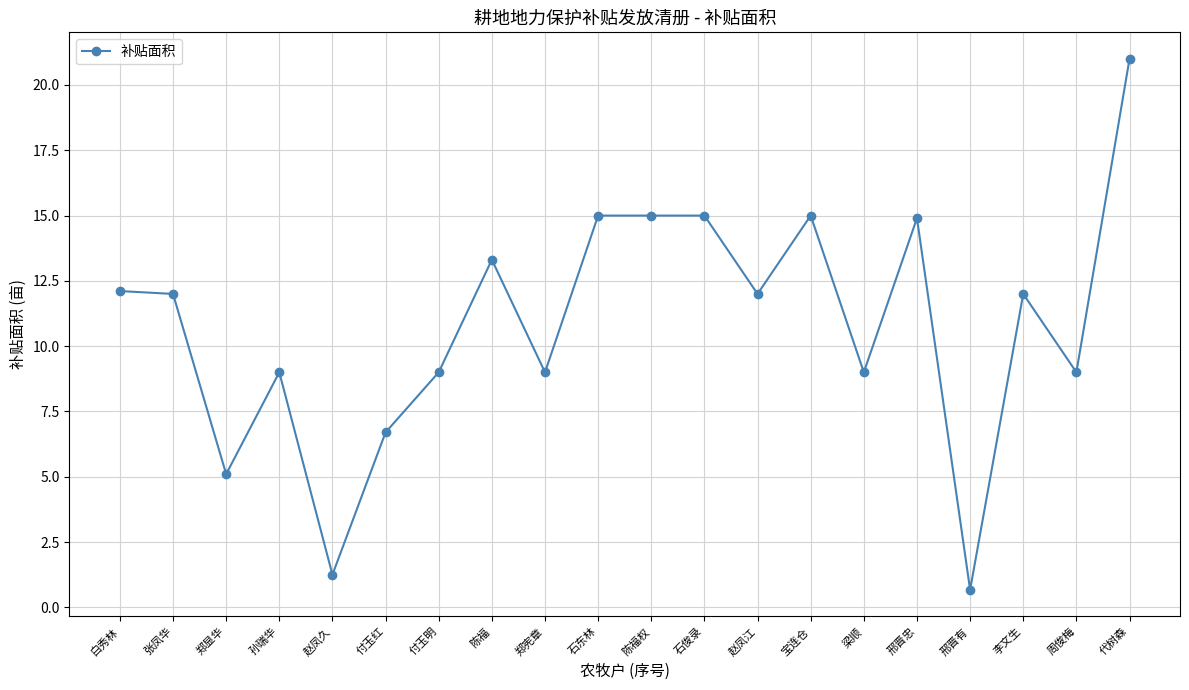

The chart shows a value of 19.9 at 宝连仓. True or false?

False